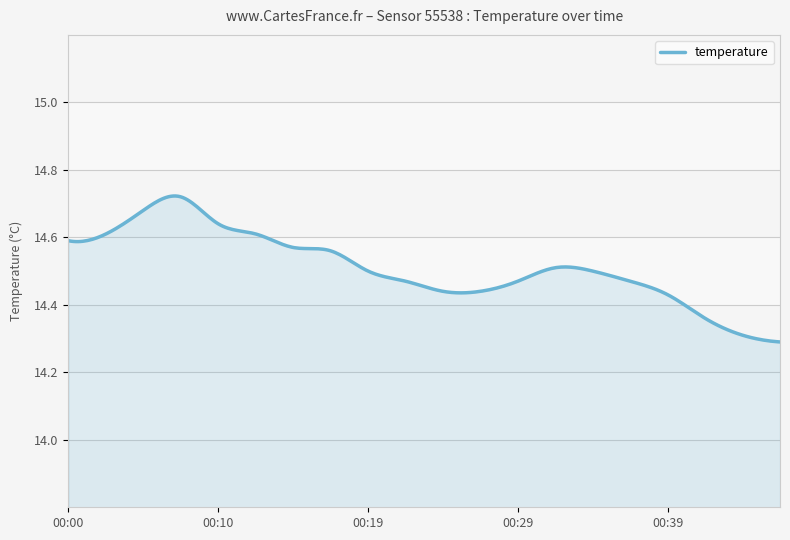

What is the difference between the maximum and minimum values?

0.4